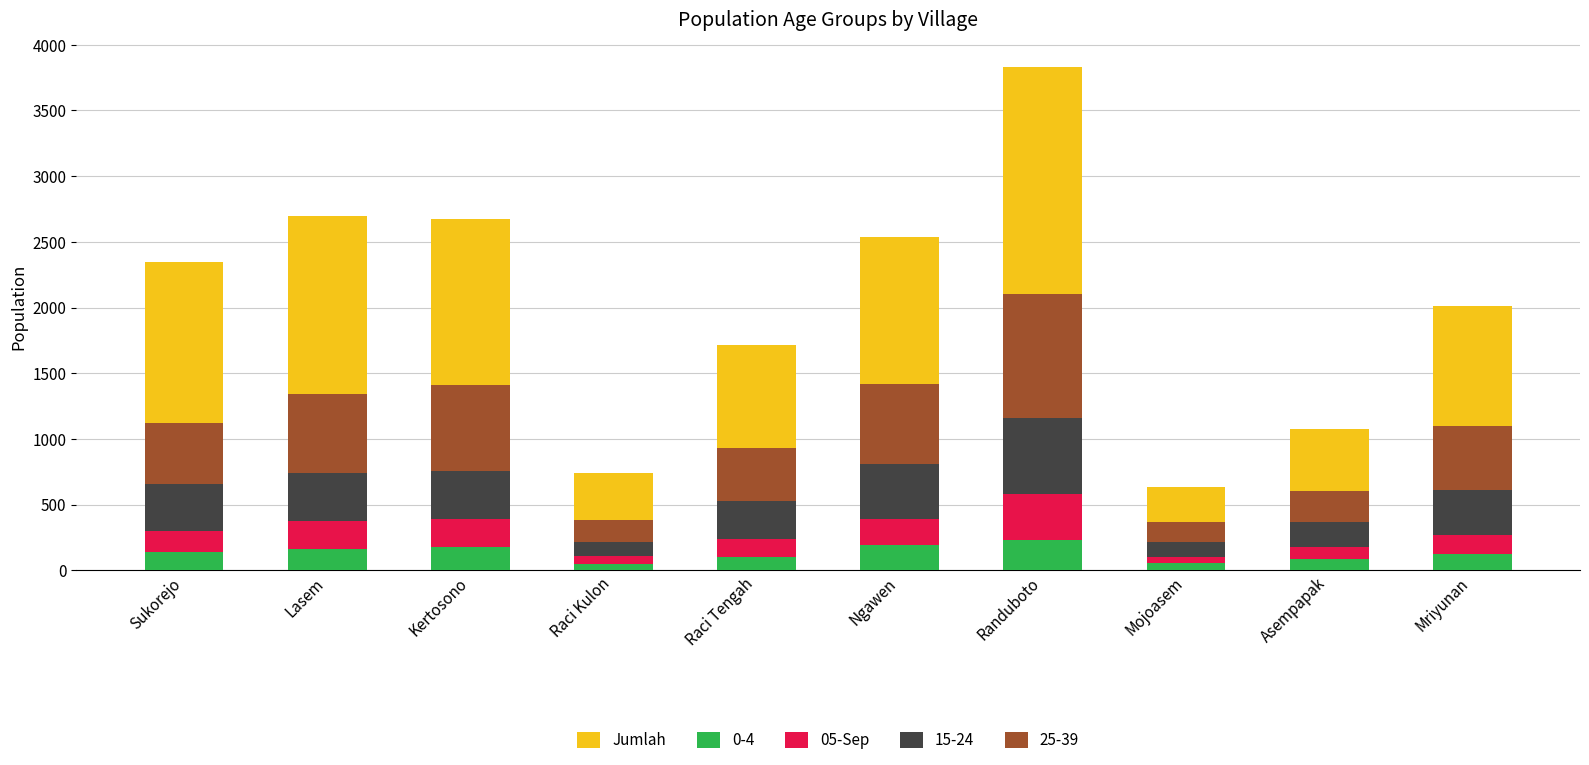

Are the bars horizontal?

No